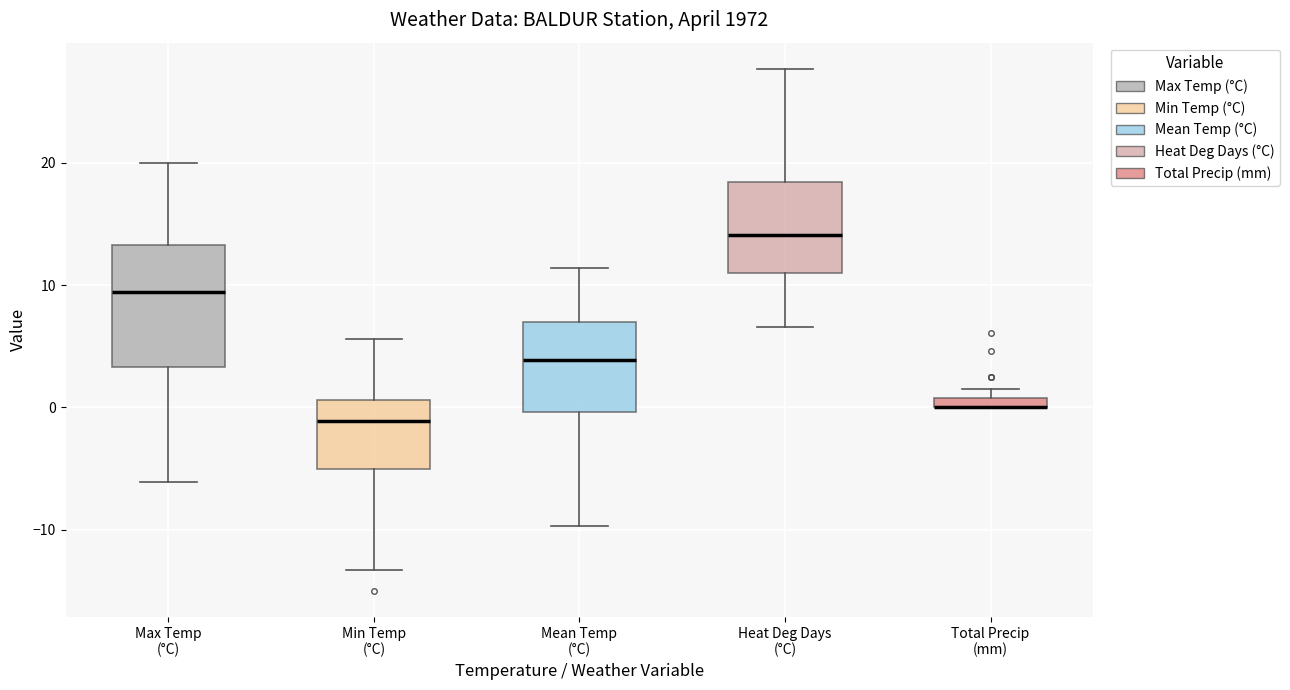

Where does the lower whisker of the box for Min Temp (°C) end on the y-axis? The values are not printed on the chart, so give them approximately, as read against the axis.

-13